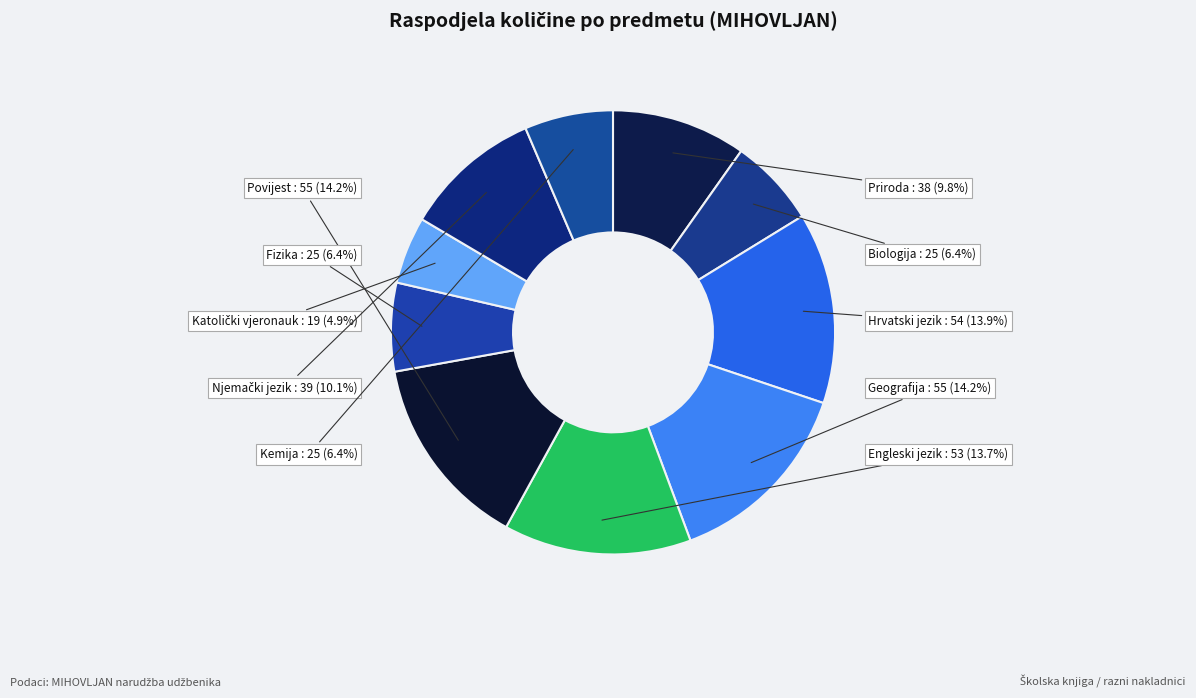

How much of the chart is everything except Fizika?

93.6%